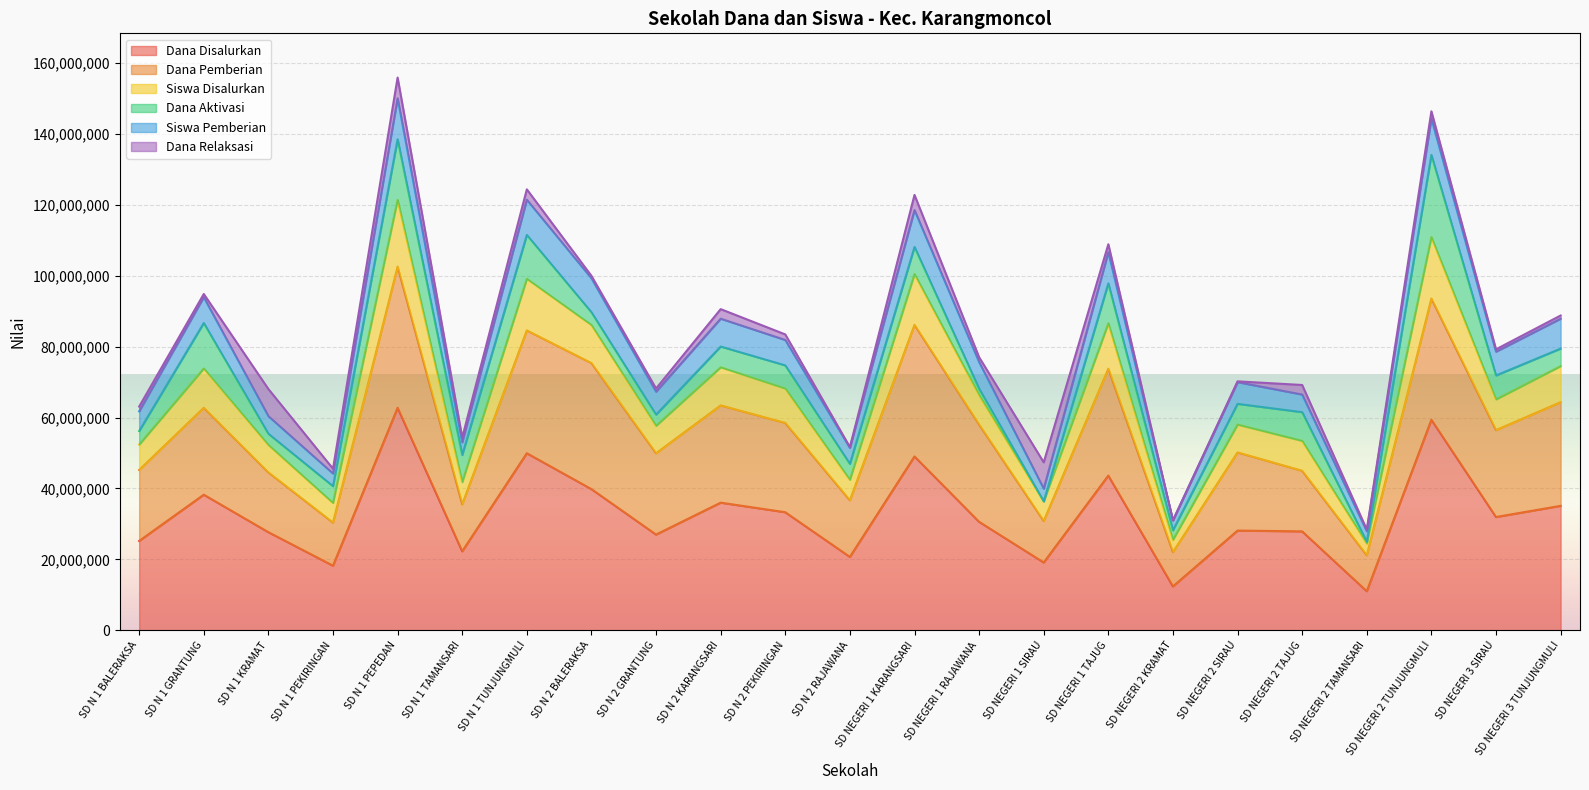

Which has a higher value, SD NEGERI 2 KRAMAT or SD NEGERI 2 SIRAU?

SD NEGERI 2 SIRAU